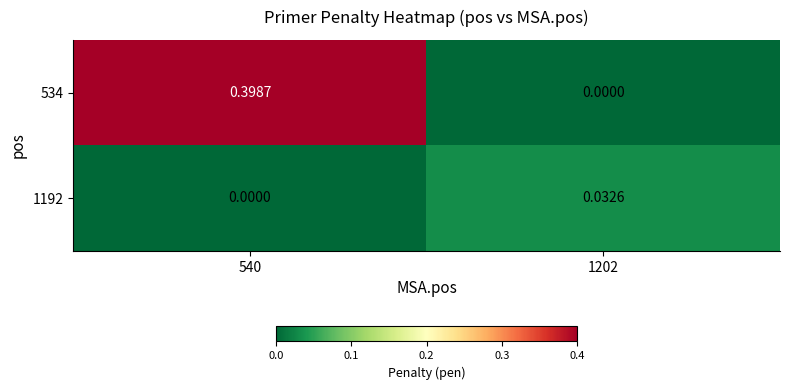

List the series in order of their overall mean, lowest first.

1192, 534